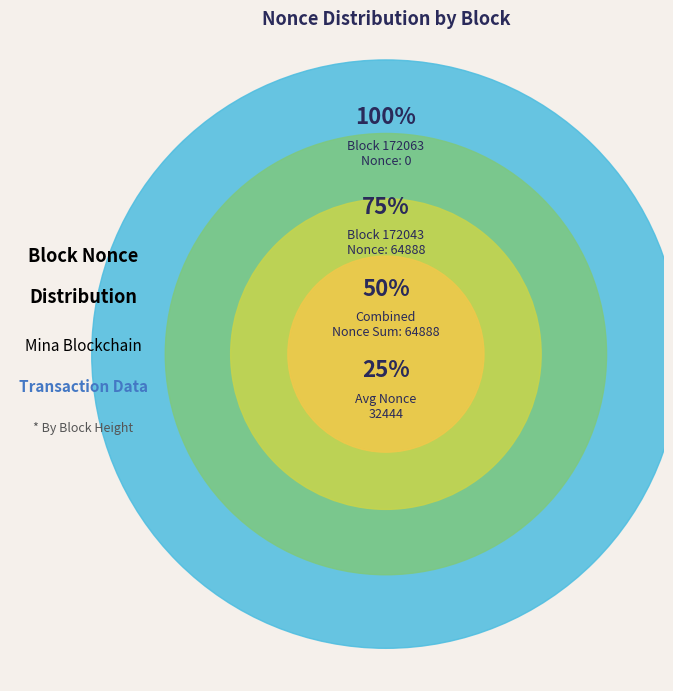

Does 172043 account for over 50% of the chart?

Yes